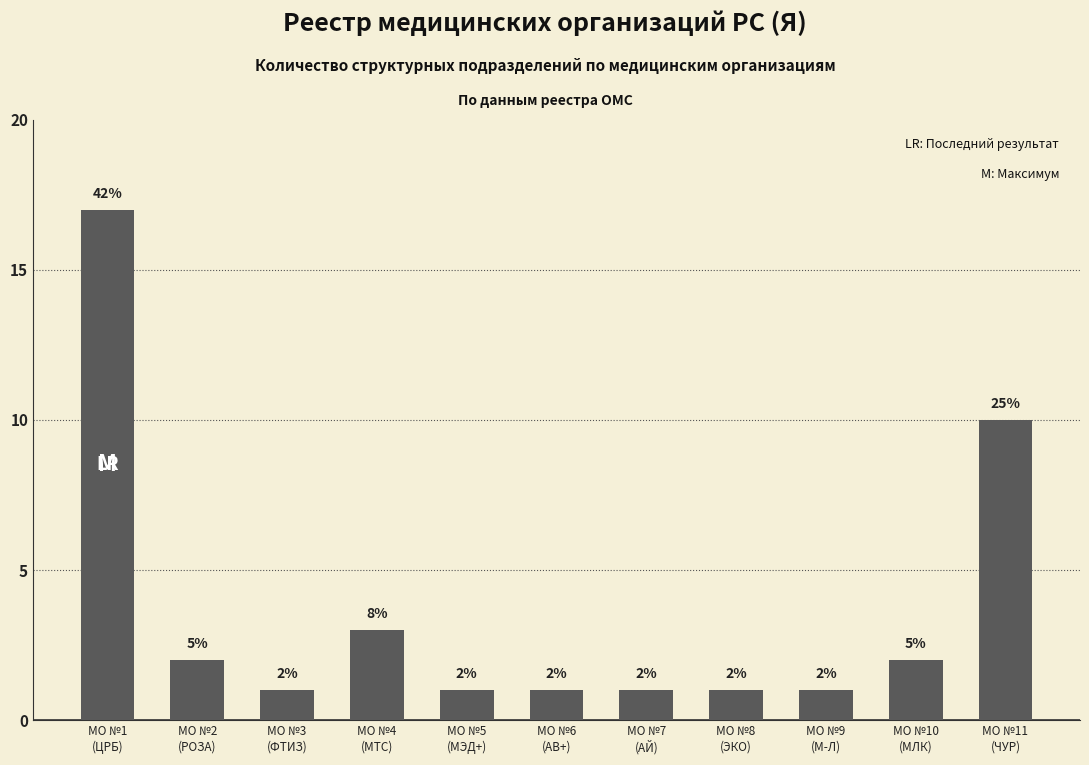

True or false: the data shows 16 at МО №11
(ЧУР).

False